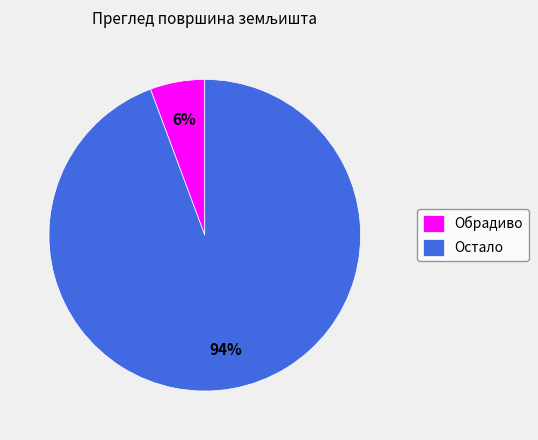

Combined, do Обрадиво and Остало account for over 50%?

Yes